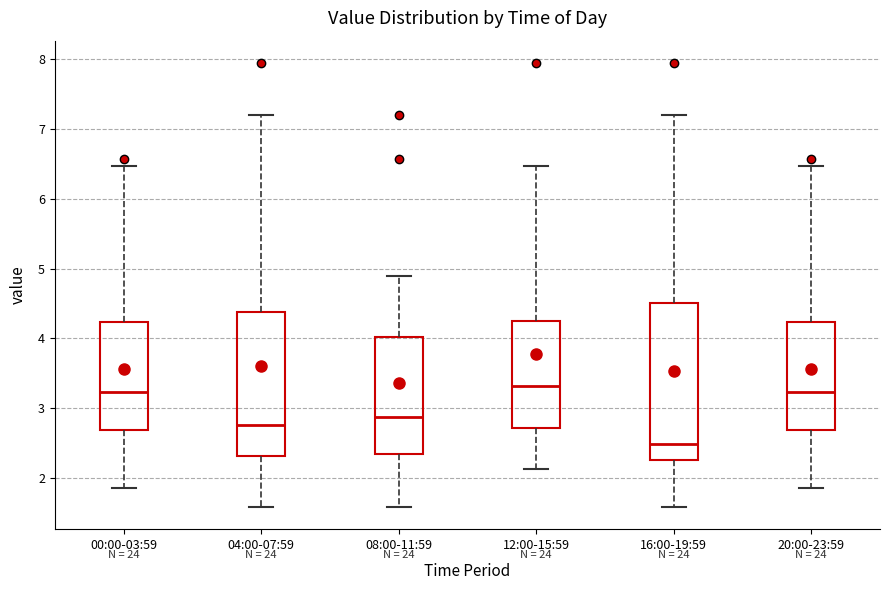

Comparing the boxes themselves (not the whiskers), which one is the tallest?

16:00-19:59